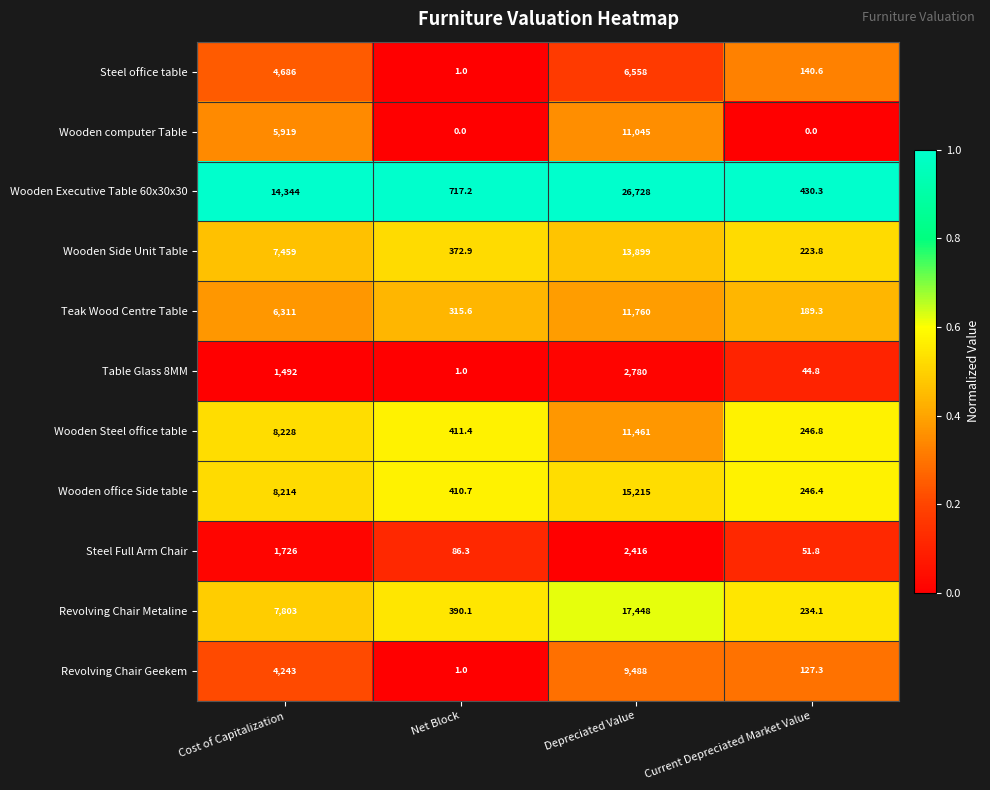

What is the highest value of the Wooden office Side table series?

15215.0